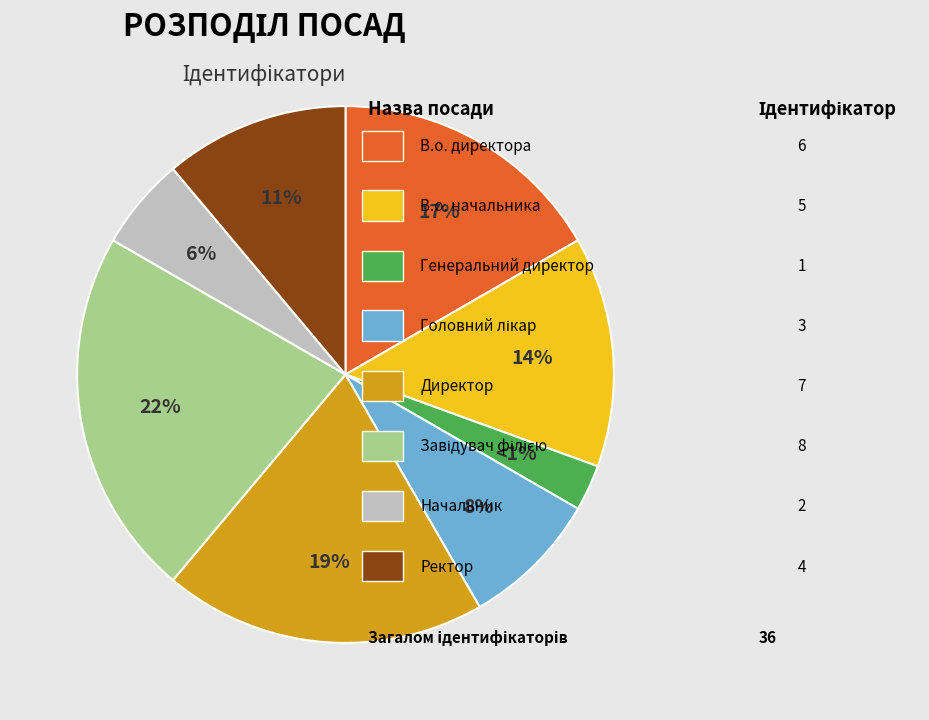

The Начальник slice represents 6% of the pie. True or false?

True